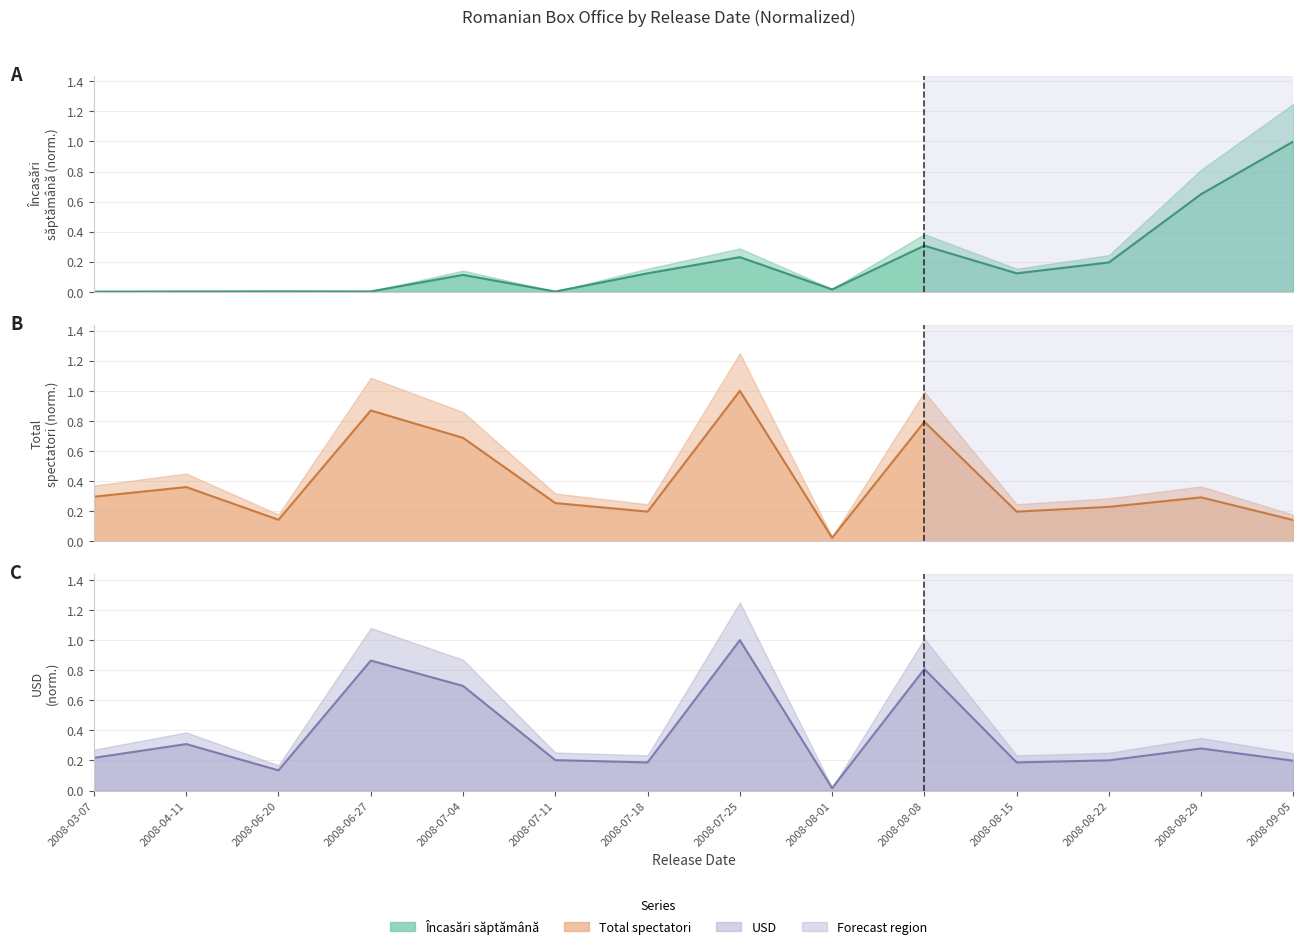

What is the difference between the maximum and second lowest values in the Încasări săptămână series?

1.0